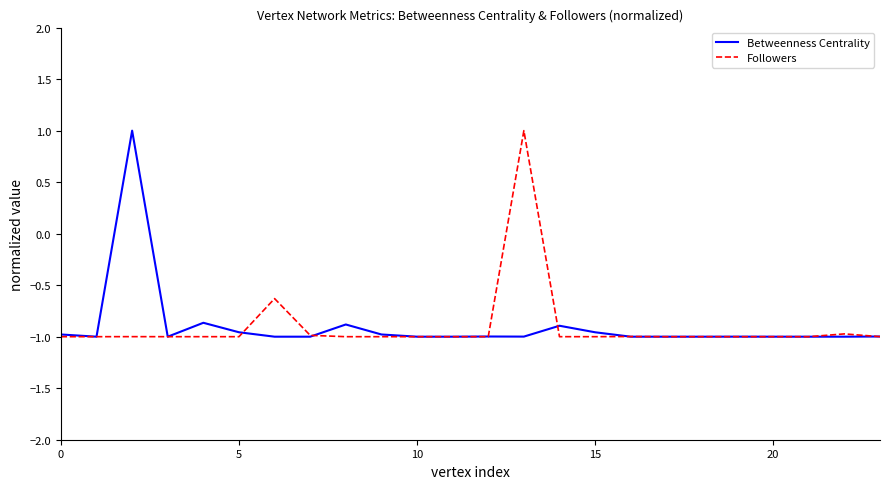

What is the greatest value displayed?

1.0